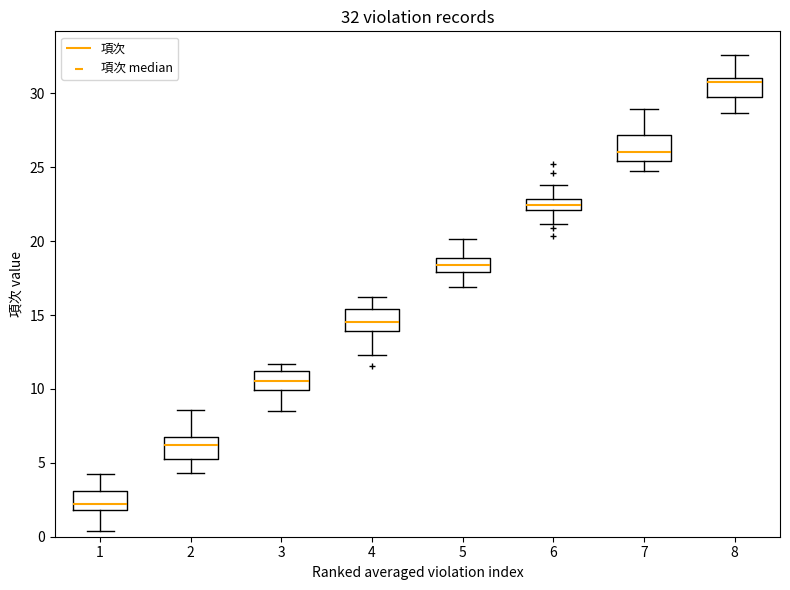

Which box's median line is the highest?

8